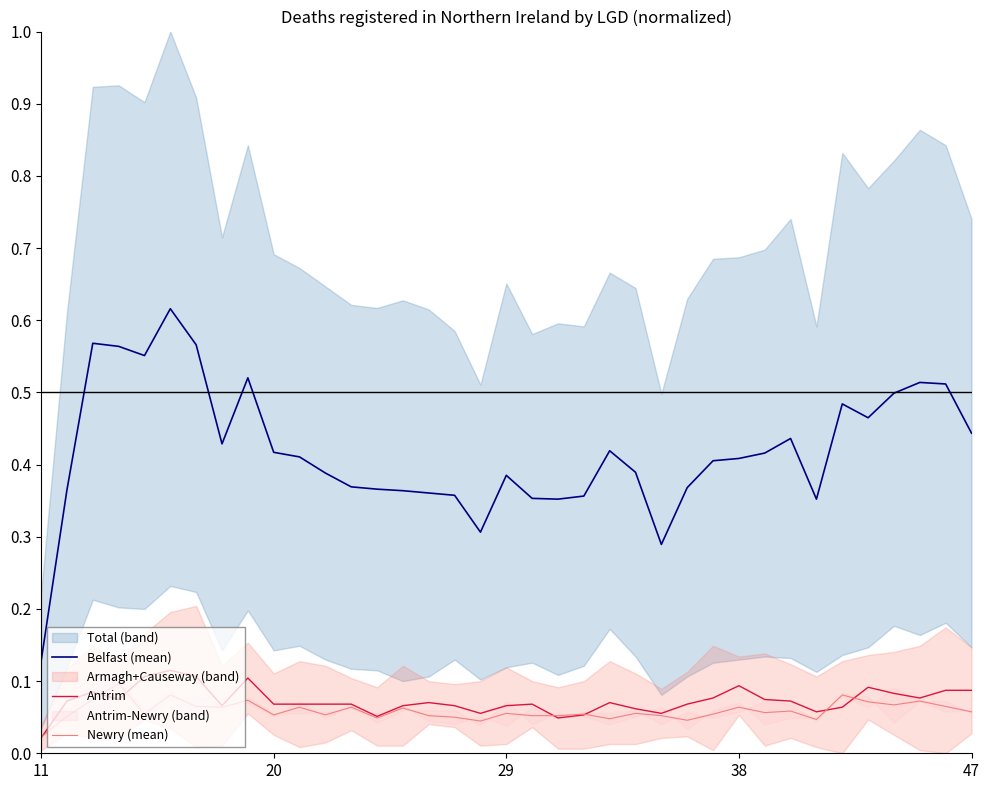

True or false: Belfast (mean) and Antrim cross at least once.

False